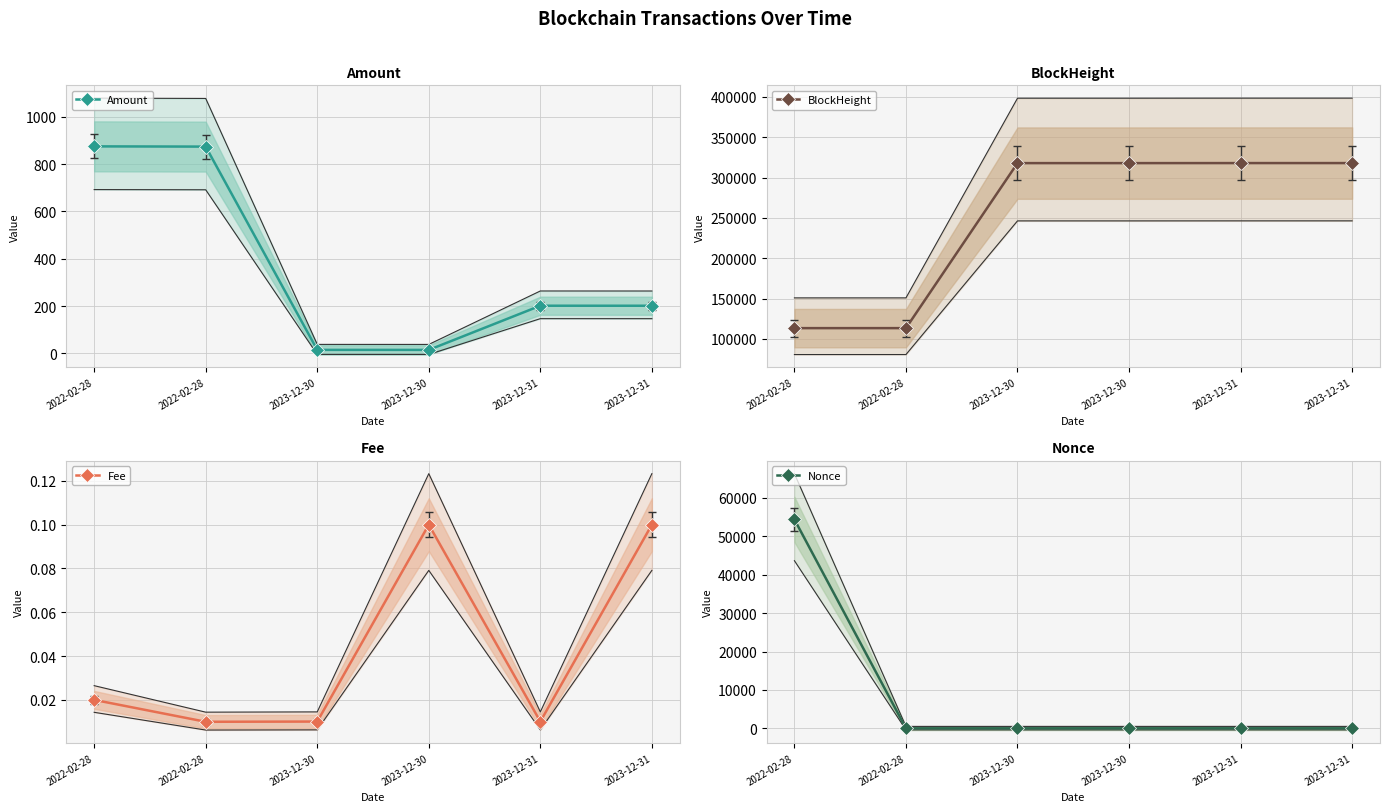

At which category does the chart reach its peak across all series?

2023-12-31